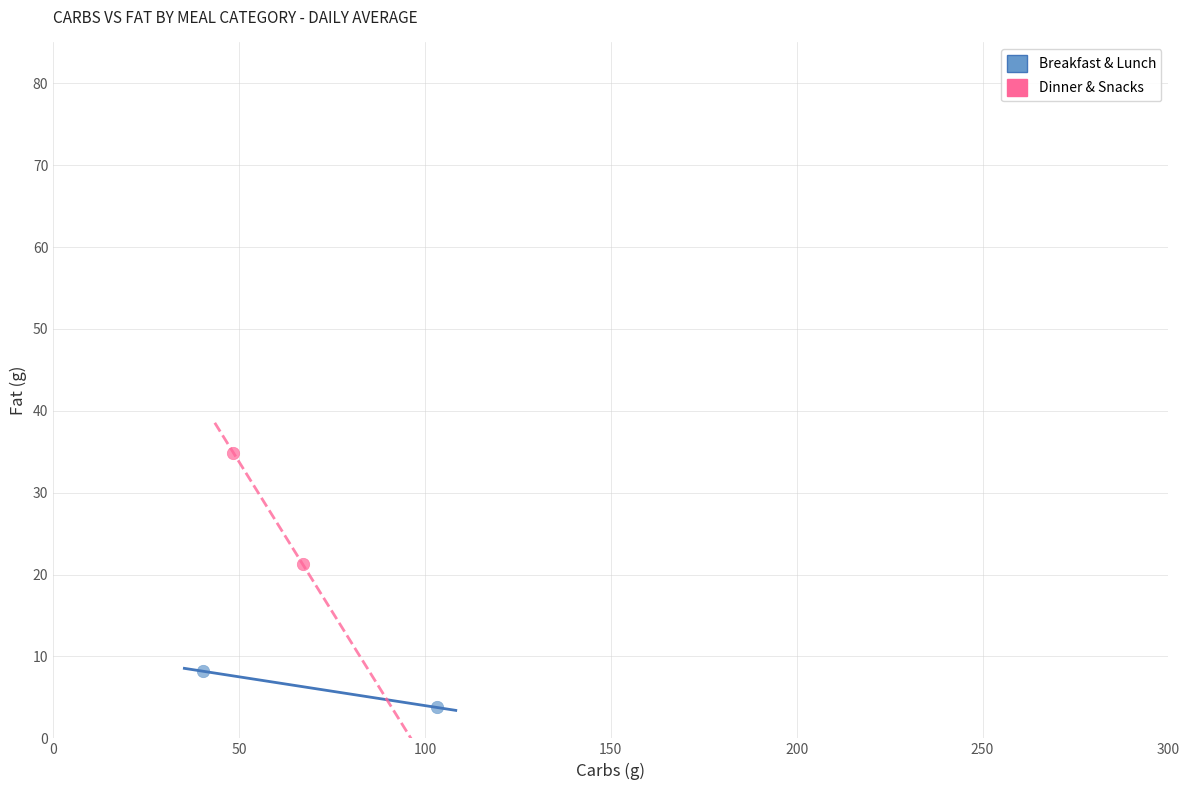

Which series reaches the minimum Y coordinate?

Breakfast & Lunch